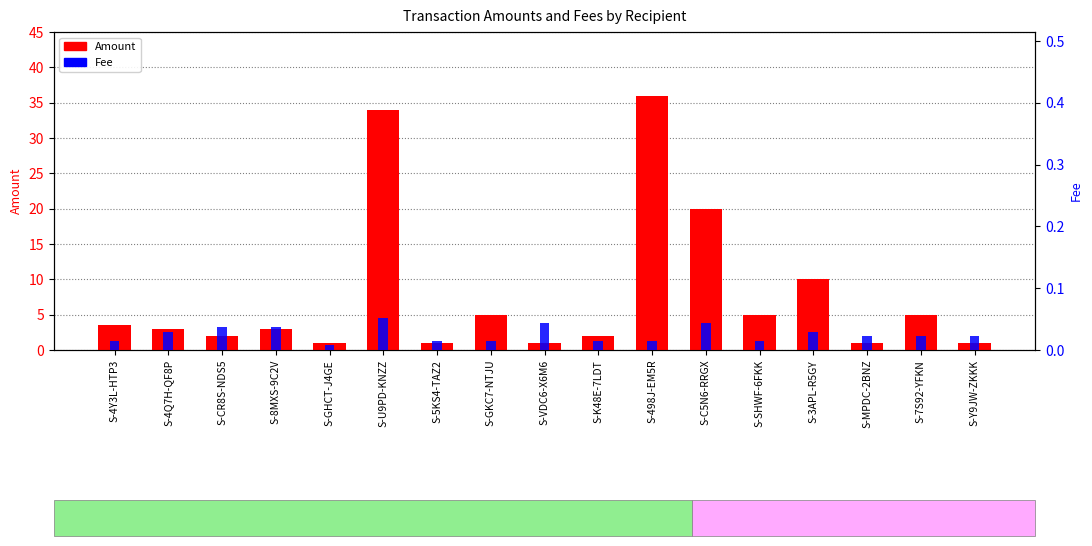

What is the average value of the Amount series?

7.9